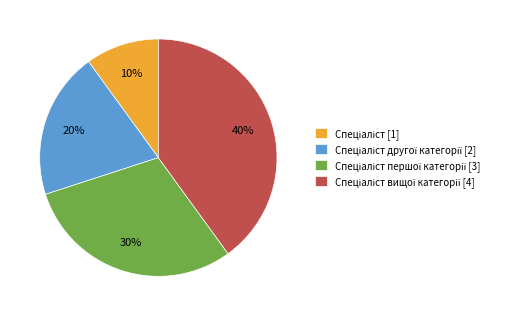

To the nearest percent, what is the difference between the largest and smallest slice percentages?

30%